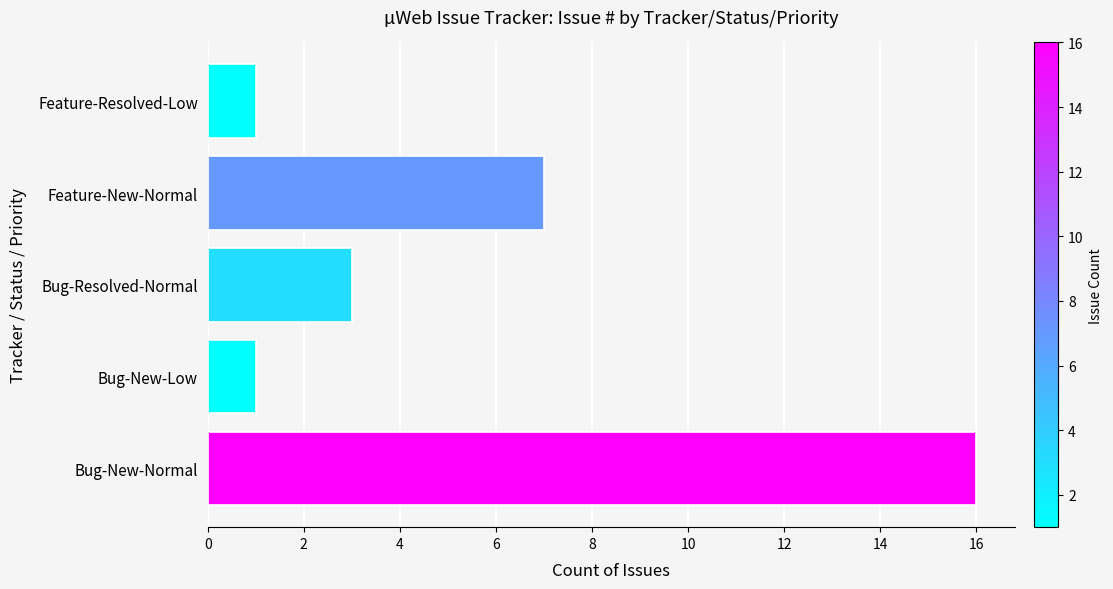

Reading left to right, list all the values displayed in this chart.

16	1	3	7	1